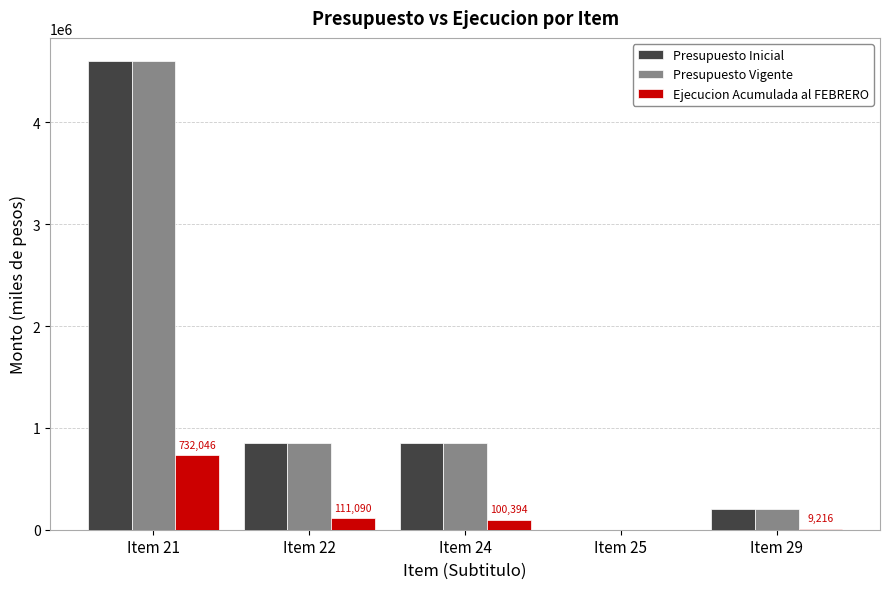

Does the chart contain stacked bars?

No